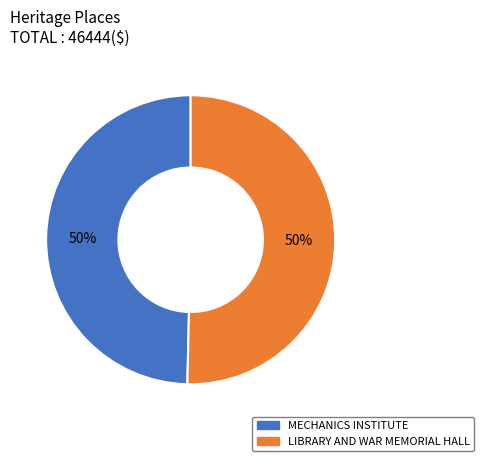

Count the number of slices in the pie.

2